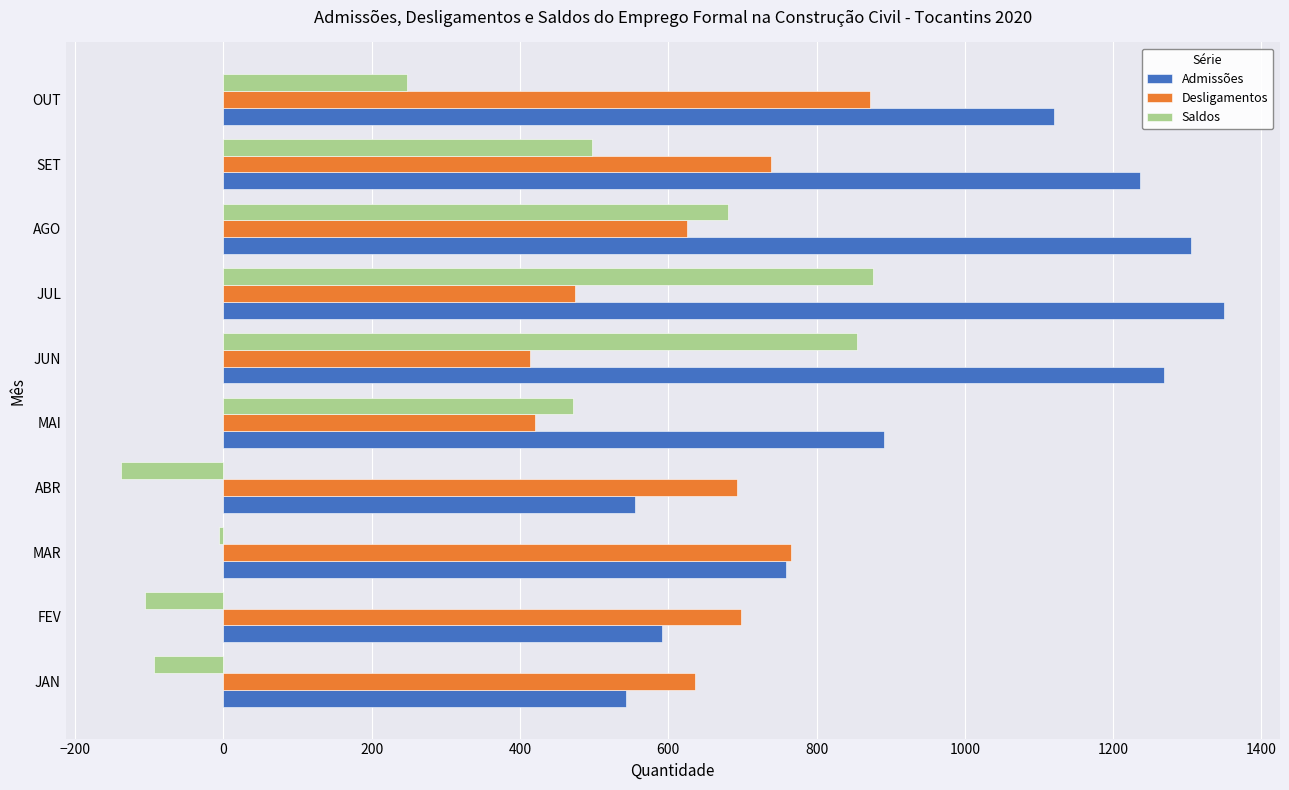

What is the difference between the second highest and minimum values in the Admissões series?

762